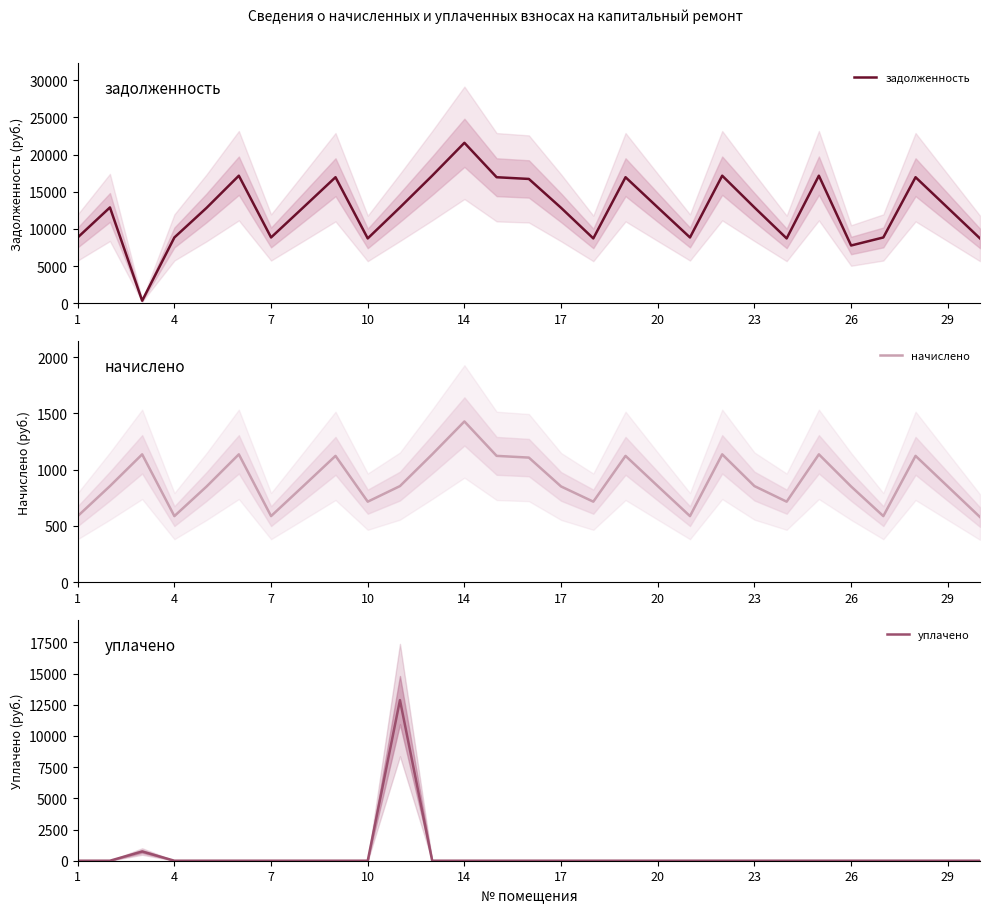

Which series has the widest spread of values?

задолженность